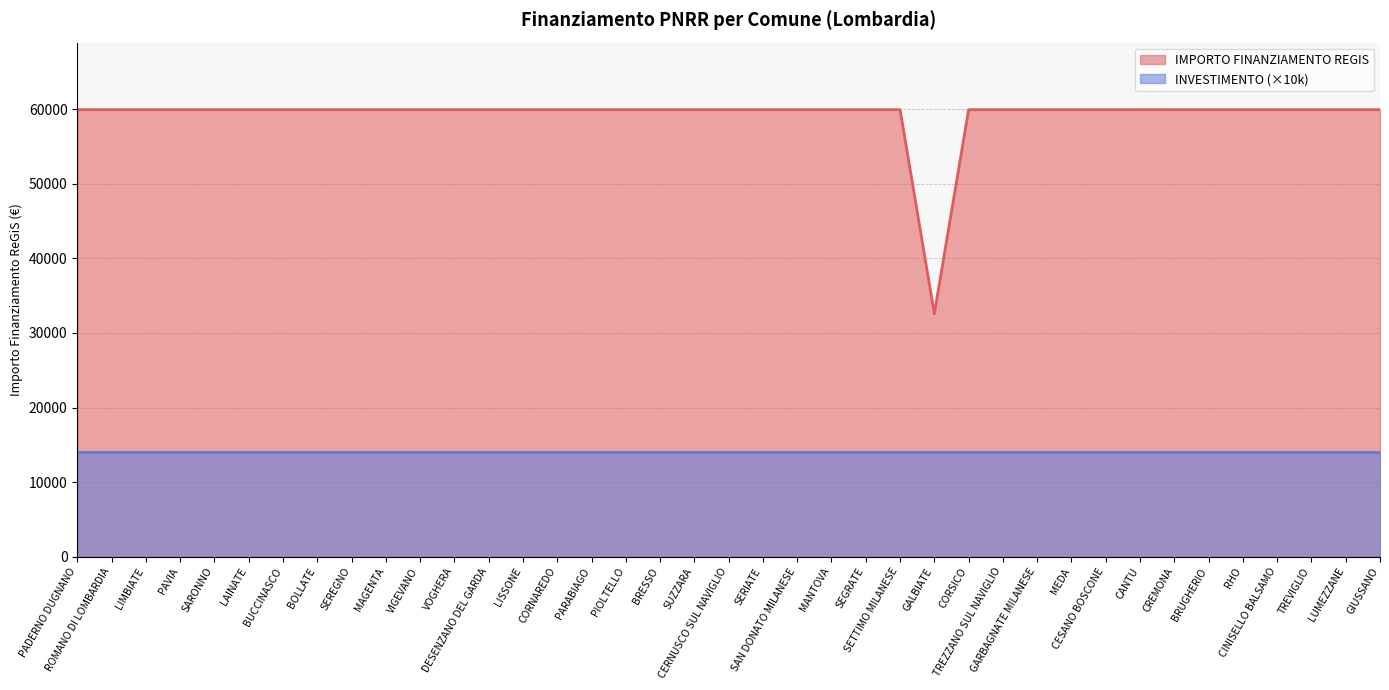

Does the chart display data point markers on the line(s)?

No